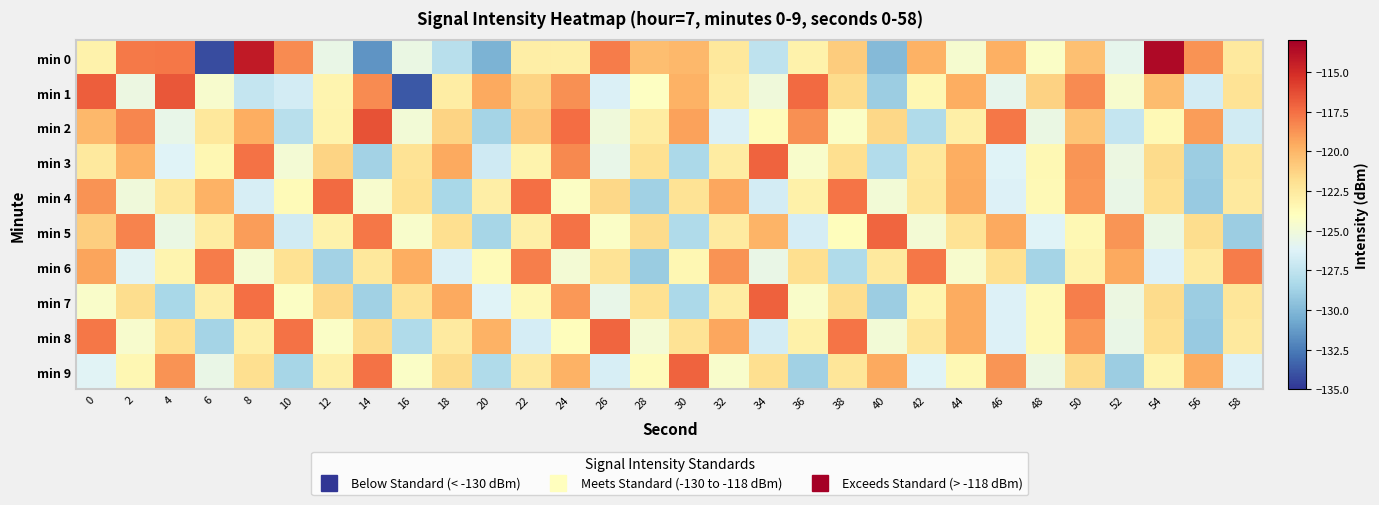

Reading left to right, what are all the values shown in this chart?

min 0: 0=-123.1	2=-117.9	4=-117.8	6=-134.2	8=-114.3	10=-118.4	12=-125.5	14=-131.5	16=-125.4	18=-127.9	20=-130.3	22=-122.8	24=-122.9	26=-117.9	28=-120.4	30=-120.1	32=-122.4	34=-127.5	36=-123.1	38=-121.0	40=-129.9	42=-119.9	44=-124.6	46=-119.7	48=-124.3	50=-120.5	52=-125.8	54=-113.5	56=-118.7	58=-122.5
min 1: 0=-117.0	2=-125.4	4=-116.7	6=-124.5	8=-127.3	10=-126.7	12=-123.3	14=-118.5	16=-133.7	18=-122.7	20=-119.5	22=-121.3	24=-118.6	26=-126.4	28=-124.1	30=-119.8	32=-122.7	34=-125.1	36=-117.3	38=-121.6	40=-128.9	42=-123.4	44=-119.7	46=-125.8	48=-121.2	50=-118.5	52=-124.6	54=-120.3	56=-126.7	58=-122.1
min 2: 0=-120.1	2=-118.3	4=-125.6	6=-122.4	8=-119.7	10=-127.8	12=-123.2	14=-116.5	16=-124.9	18=-121.3	20=-128.6	22=-120.8	24=-117.4	26=-125.1	28=-122.7	30=-119.2	32=-126.4	34=-123.8	36=-118.6	38=-124.3	40=-121.5	42=-128.2	44=-122.9	46=-117.8	48=-125.4	50=-120.6	52=-127.3	54=-123.6	56=-119.1	58=-126.8
min 3: 0=-122.5	2=-119.8	4=-126.2	6=-123.4	8=-117.6	10=-124.8	12=-121.3	14=-128.7	16=-122.1	18=-119.5	20=-126.9	22=-123.2	24=-118.4	26=-125.6	28=-121.9	30=-128.3	32=-122.7	34=-117.1	36=-124.5	38=-121.8	40=-128.1	42=-122.4	44=-119.7	46=-126.2	48=-123.5	50=-118.8	52=-125.3	54=-121.6	56=-128.9	58=-122.2
min 4: 0=-118.7	2=-125.1	4=-122.4	6=-119.8	8=-126.5	10=-123.7	12=-117.3	14=-124.6	16=-121.9	18=-128.4	20=-122.8	22=-117.5	24=-124.2	26=-121.5	28=-128.8	30=-122.1	32=-119.4	34=-126.7	36=-123.0	38=-117.7	40=-124.9	42=-122.2	44=-119.6	46=-126.3	48=-123.6	50=-118.9	52=-125.5	54=-121.8	56=-129.1	58=-122.5
min 5: 0=-121.0	2=-118.2	4=-125.4	6=-122.7	8=-119.1	10=-126.8	12=-123.1	14=-117.8	16=-124.5	18=-121.8	20=-128.5	22=-122.9	24=-117.6	26=-124.3	28=-121.6	30=-128.2	32=-122.6	34=-119.9	36=-126.6	38=-123.9	40=-117.2	42=-124.8	44=-122.1	46=-119.5	48=-126.2	50=-123.5	52=-118.8	54=-125.4	56=-121.7	58=-128.9
min 6: 0=-119.3	2=-126.0	4=-123.3	6=-117.9	8=-124.7	10=-122.0	12=-128.7	14=-122.4	16=-119.7	18=-126.4	20=-123.7	22=-118.0	24=-124.8	26=-122.1	28=-129.0	30=-123.4	32=-118.7	34=-125.5	36=-121.8	38=-128.2	40=-122.5	42=-117.8	44=-124.6	46=-121.9	48=-128.6	50=-123.2	52=-119.5	54=-126.3	56=-122.6	58=-117.9
min 7: 0=-124.4	2=-121.7	4=-128.4	6=-122.8	8=-117.5	10=-124.2	12=-121.5	14=-128.8	16=-122.1	18=-119.5	20=-126.2	22=-123.5	24=-118.9	26=-125.6	28=-121.9	30=-128.3	32=-122.7	34=-117.0	36=-124.4	38=-121.7	40=-128.9	42=-123.3	44=-119.6	46=-126.3	48=-123.6	50=-118.0	52=-125.3	54=-121.6	56=-128.9	58=-122.2
min 8: 0=-117.8	2=-124.6	4=-121.9	6=-128.6	8=-122.9	10=-117.6	12=-124.3	14=-121.6	16=-128.2	18=-122.6	20=-119.8	22=-126.6	24=-123.9	26=-117.2	28=-124.8	30=-122.1	32=-119.4	34=-126.7	36=-123.0	38=-117.7	40=-124.9	42=-122.2	44=-119.6	46=-126.3	48=-123.6	50=-118.9	52=-125.5	54=-121.8	56=-129.1	58=-122.5
min 9: 0=-126.1	2=-123.4	4=-118.7	6=-125.5	8=-121.8	10=-128.5	12=-122.9	14=-117.6	16=-124.3	18=-121.6	20=-128.2	22=-122.5	24=-119.8	26=-126.5	28=-123.8	30=-117.1	32=-124.5	34=-121.8	36=-128.8	38=-122.2	40=-119.5	42=-126.2	44=-123.5	46=-118.8	48=-125.3	50=-121.6	52=-128.9	54=-123.3	56=-119.6	58=-126.3